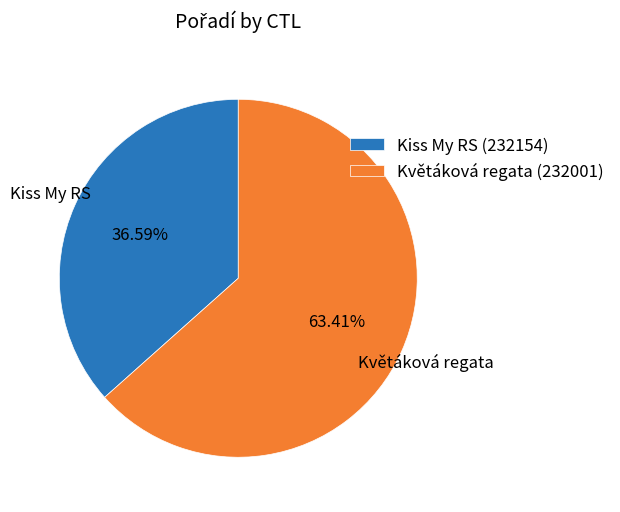

Which slice is the largest?

Květáková regata (232001)